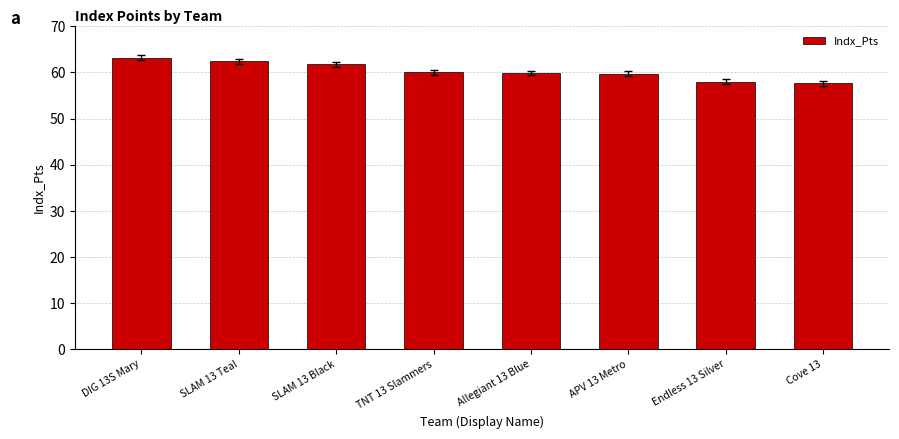

What is the value of the 7th bar from the left?

58.0